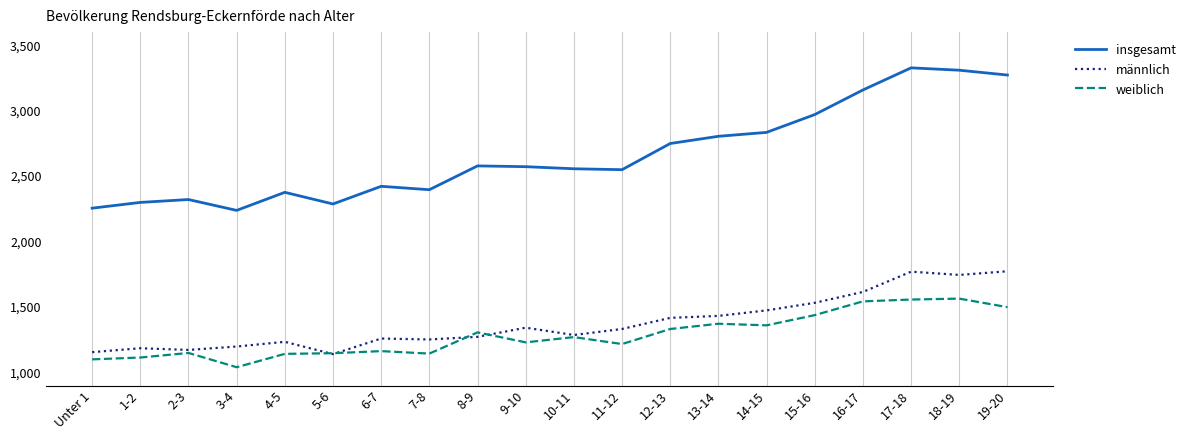

What is the minimum value shown in the chart?

1040